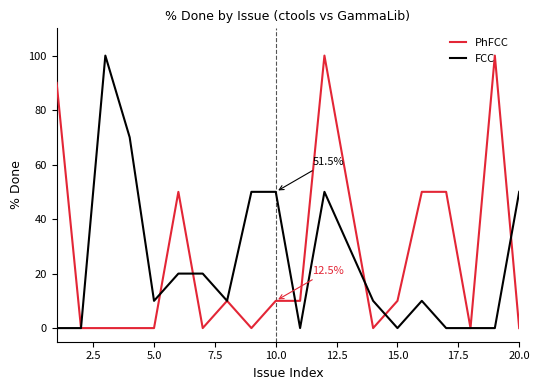

Reading left to right, list all the values displayed in this chart.

PhFCC: 90	0	0	0	0	50	0	10	0	10	10	100	50	0	10	50	50	0	100	0
FCC: 0	0	100	70	10	20	20	10	50	50	0	50	30	10	0	10	0	0	0	50